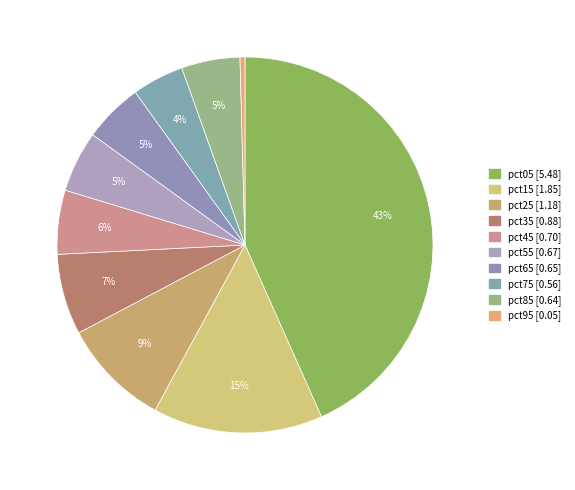

Is there a majority slice in this chart?

No